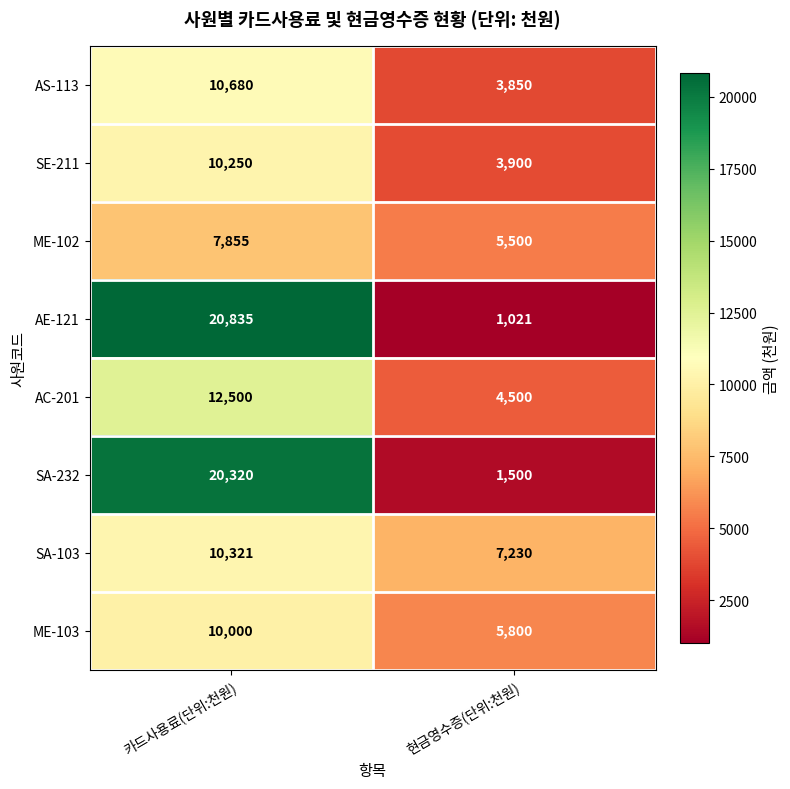

Which series has the widest spread of values?

AE-121